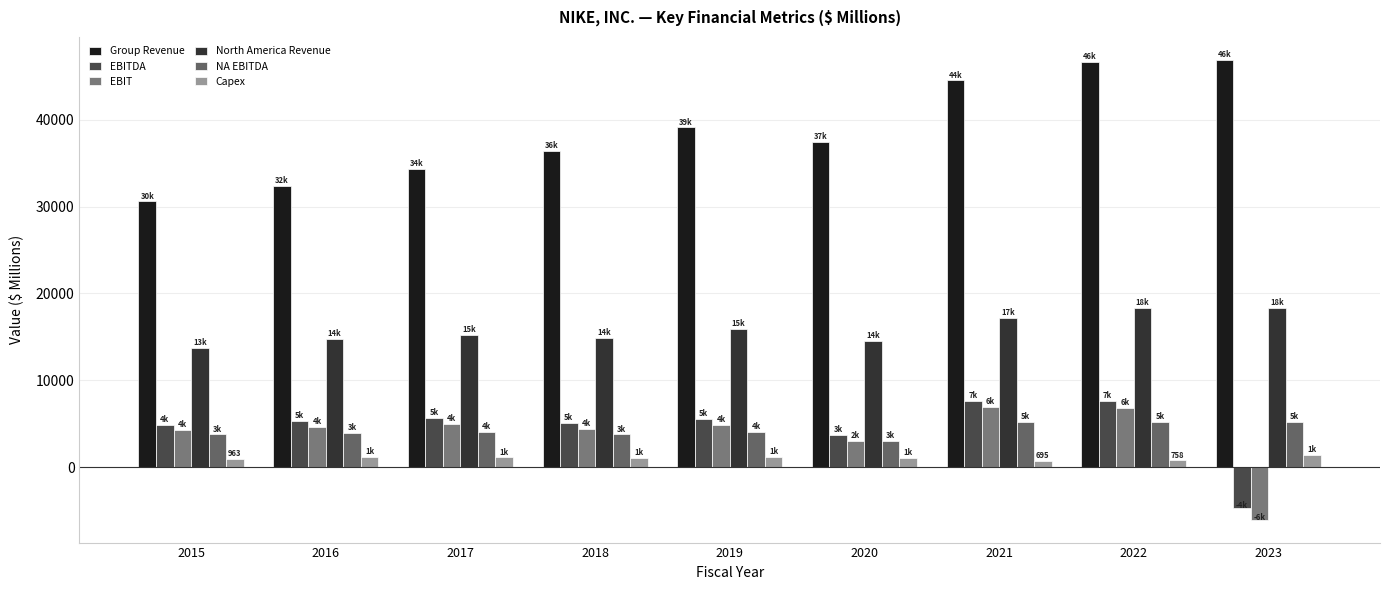

The EBIT series shows 2396 at 2015. True or false?

False